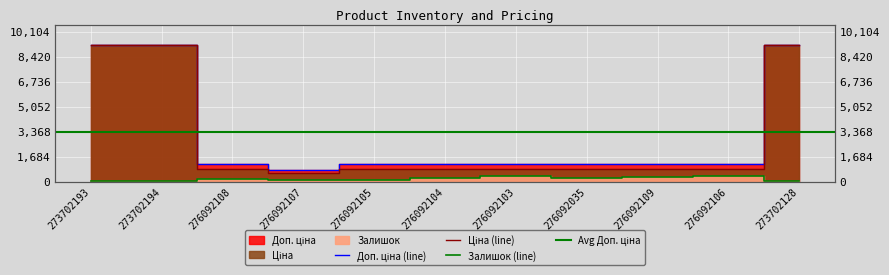

Which series changed the most between 273702194 and 276092109?

Ціна